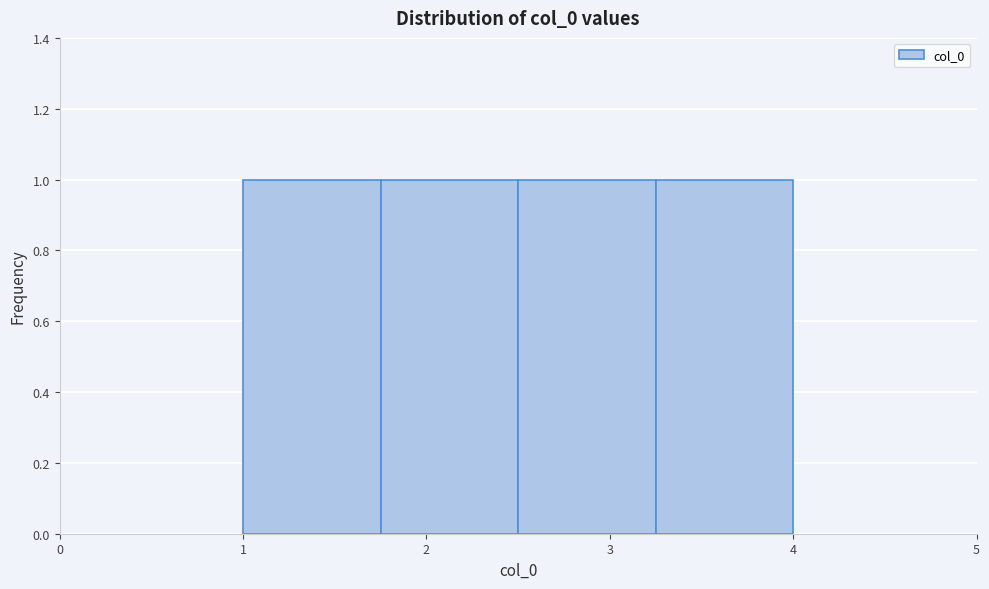

Reading left to right, list every bar in this chart as the range it spans on the x-axis followed by its height. Neither the bar edges nor the heights are printed on the chart, so give them approximately, as read against the axes.

1.00 to 1.75: 1
1.75 to 2.50: 1
2.50 to 3.25: 1
3.25 to 4.00: 1